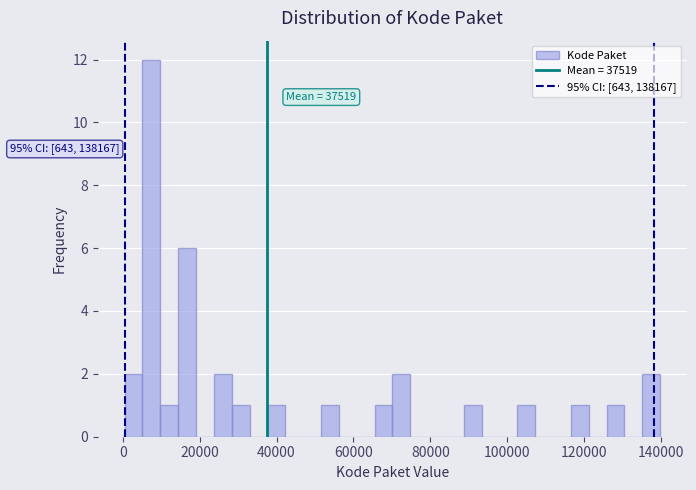

Around what value on the x-axis is the tallest bar? Give the approximate position of its centre, as read against the axis.

8000